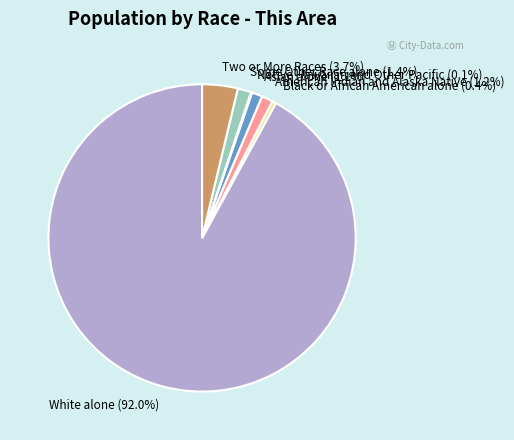

Is the sum of American Indian and Alaska Native and Asian alone greater than half?

No